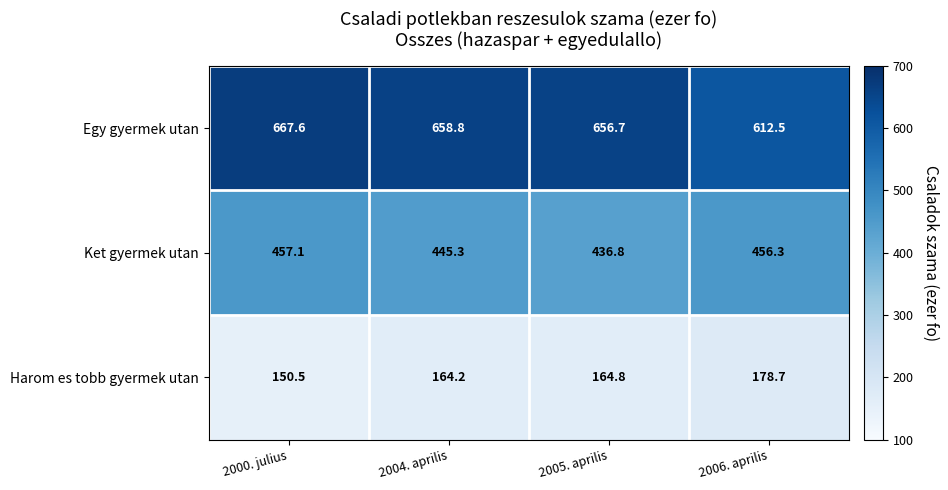

At which category is the sum across all series the highest?

2000. julius